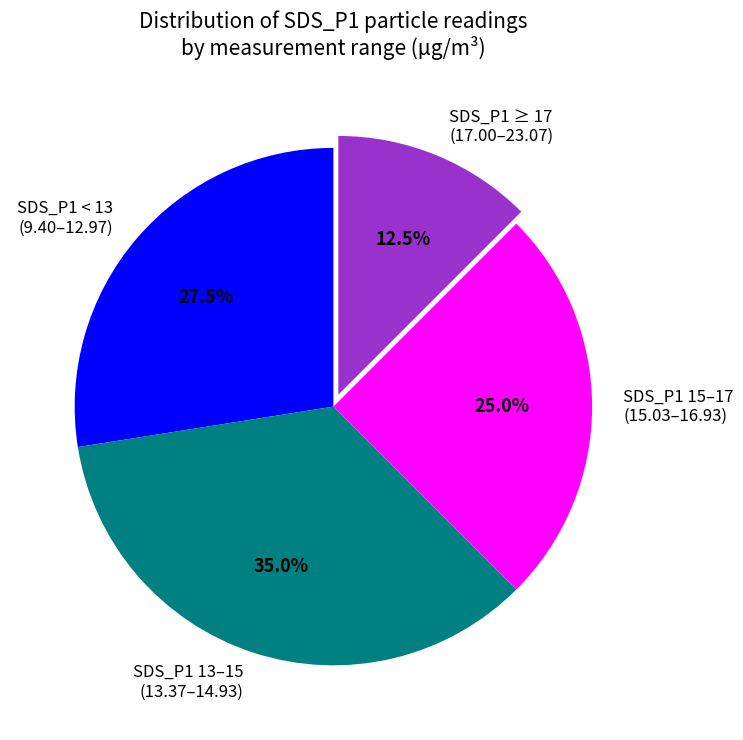

Is there any slice that represents more than half of the pie?

No